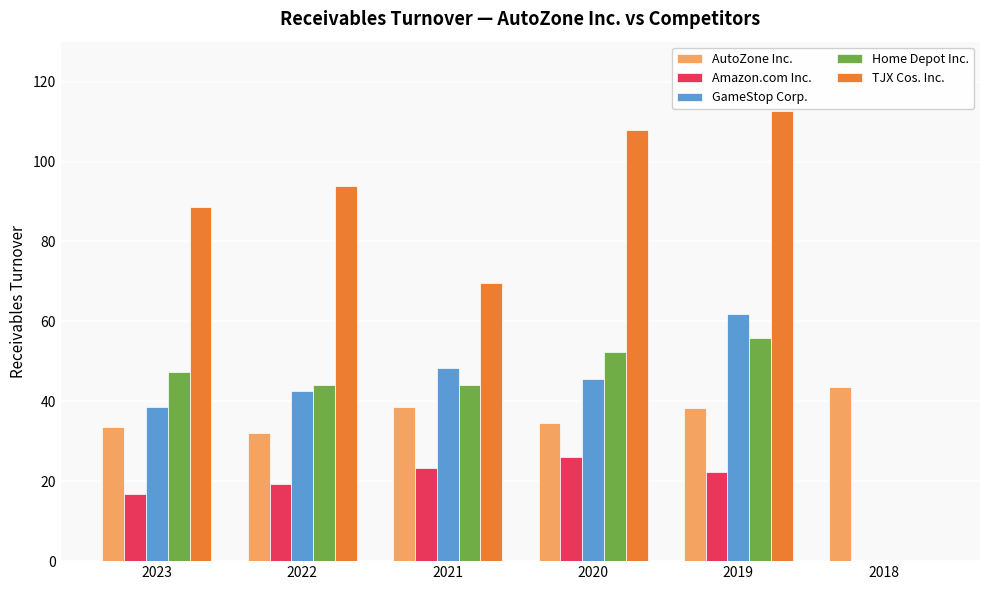

Which series has the largest range (max minus min)?

TJX Cos. Inc.